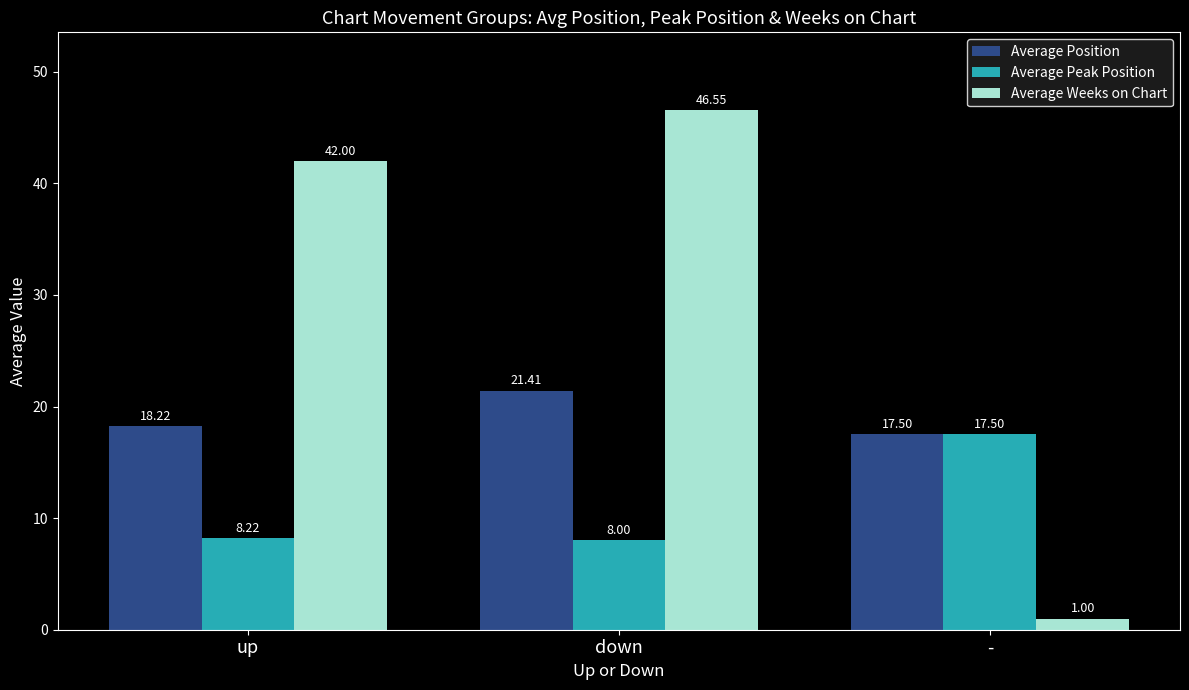

What is the label of the 3rd bar from the right?

up